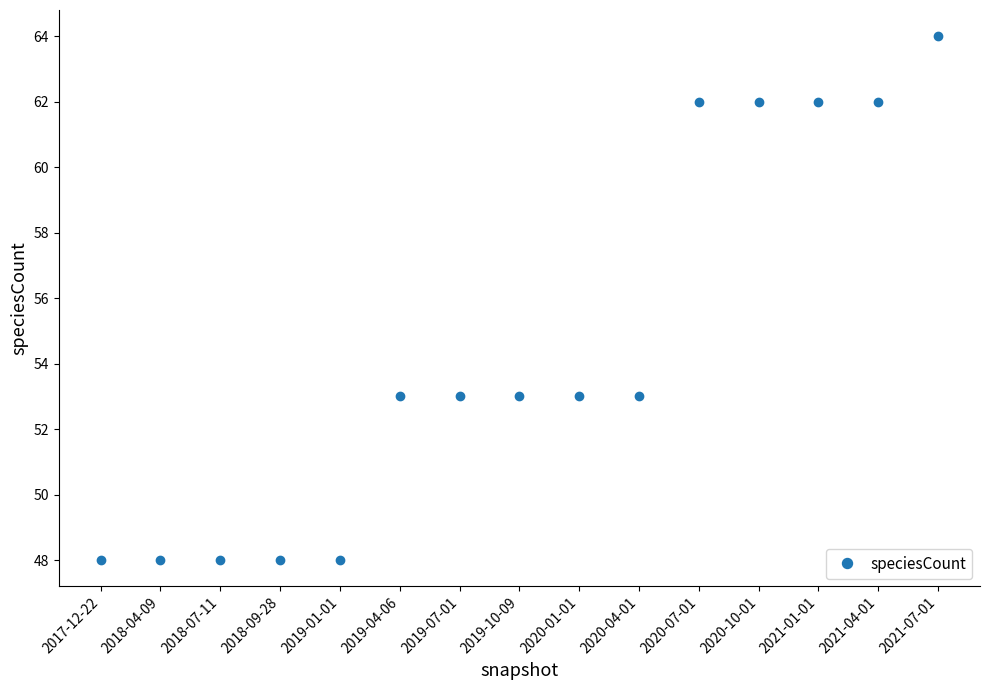

Is it true that the value at 2018-04-09 is 48?

True